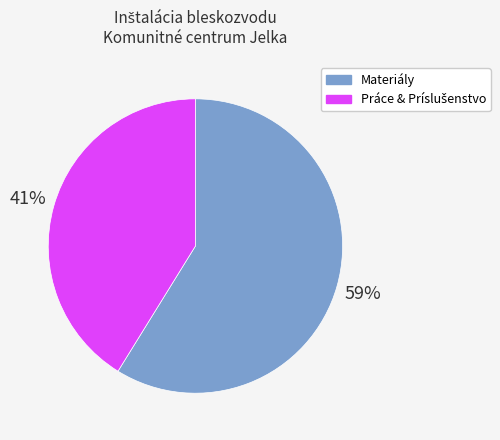

Which category accounts for the majority?

Materiály